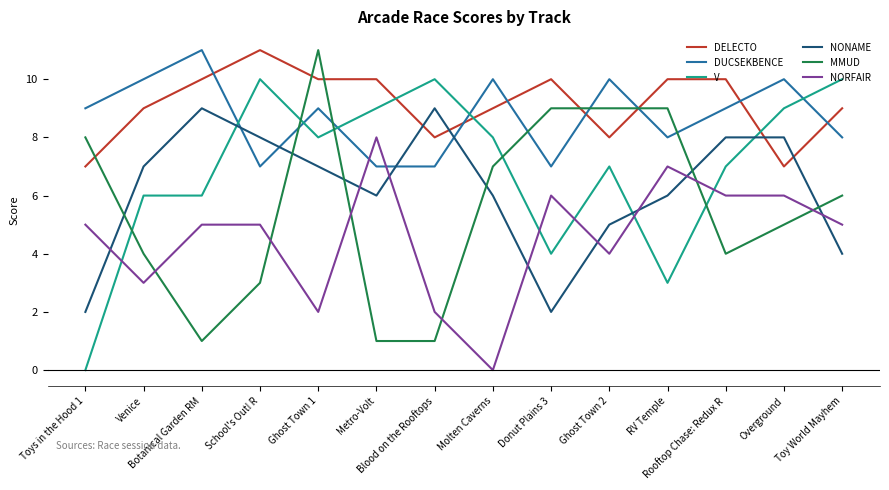

Is it true that V equals 5 at Metro-Volt?

False